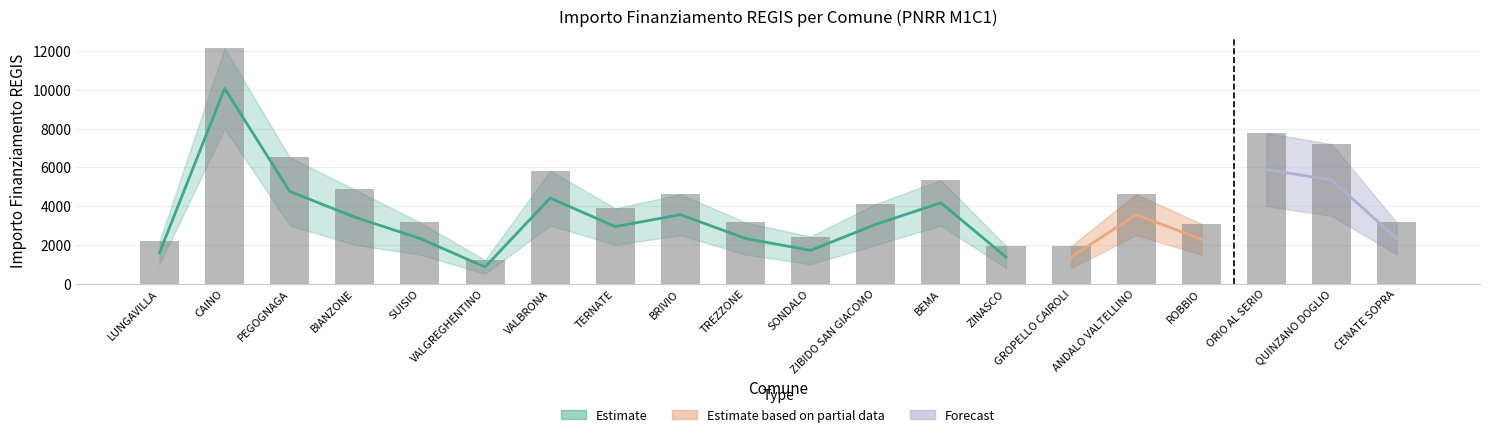

Reading left to right, extract all data points from this chart.

LUNGAVILLA=2187	CAINO=12150	PEGOGNAGA=6517	BIANZONE=4860	SUISIO=3159	VALGREGHENTINO=1215	VALBRONA=5832	TERNATE=3888	BRIVIO=4617	TREZZONE=3159	SONDALO=2430	ZIBIDO SAN GIACOMO=4116	BEMA=5346	ZINASCO=1944	GROPELLO CAIROLI=1944	ANDALO VALTELLINO=4617	ROBBIO=3087	ORIO AL SERIO=7776	QUINZANO DOGLIO=7203	CENATE SOPRA=3159